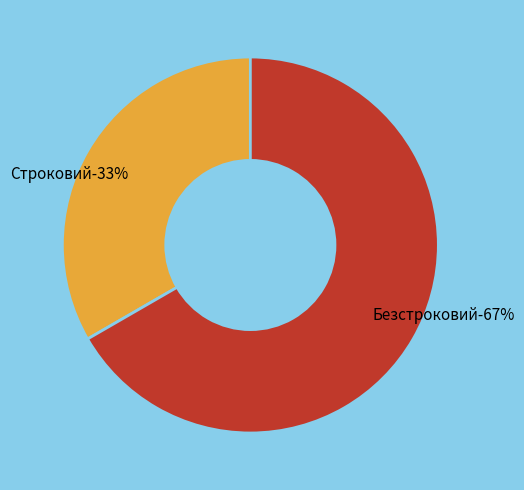

To the nearest percent, what is the average slice percentage?

50%